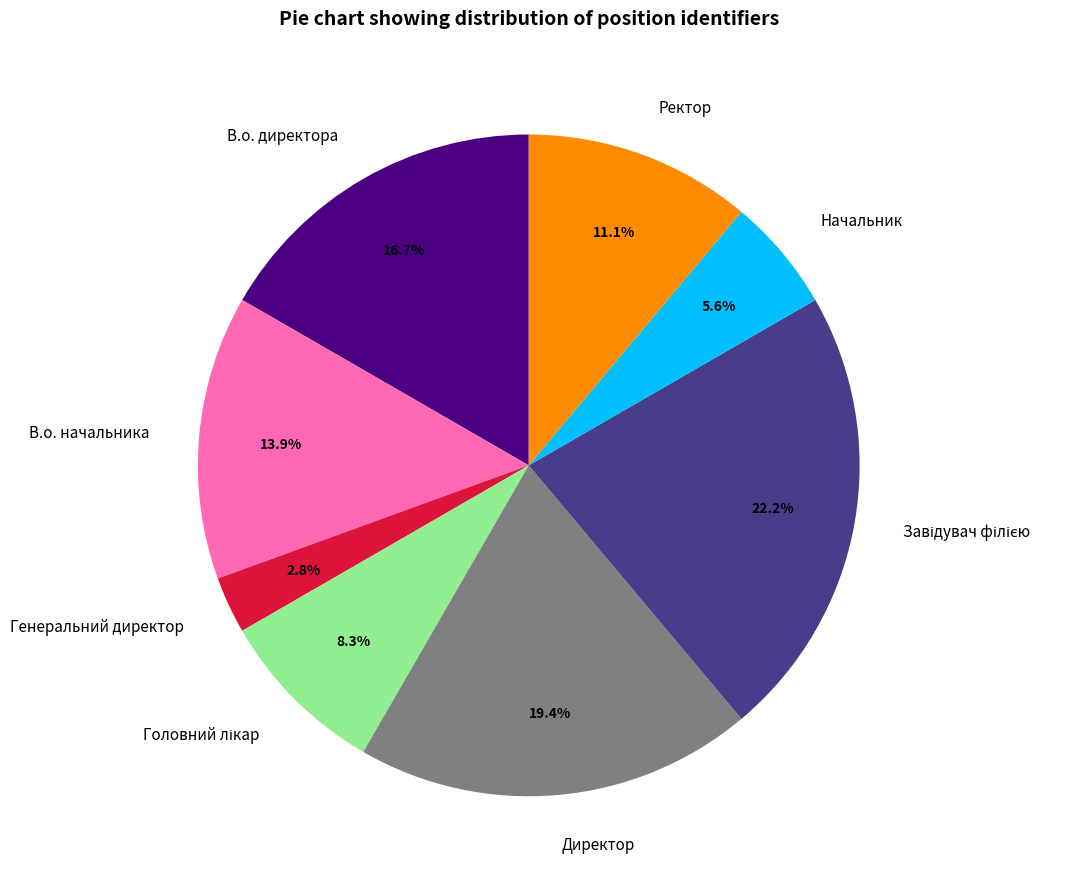

Approximately how many times larger is the value at Начальник compared to В.о. директора?

0.3